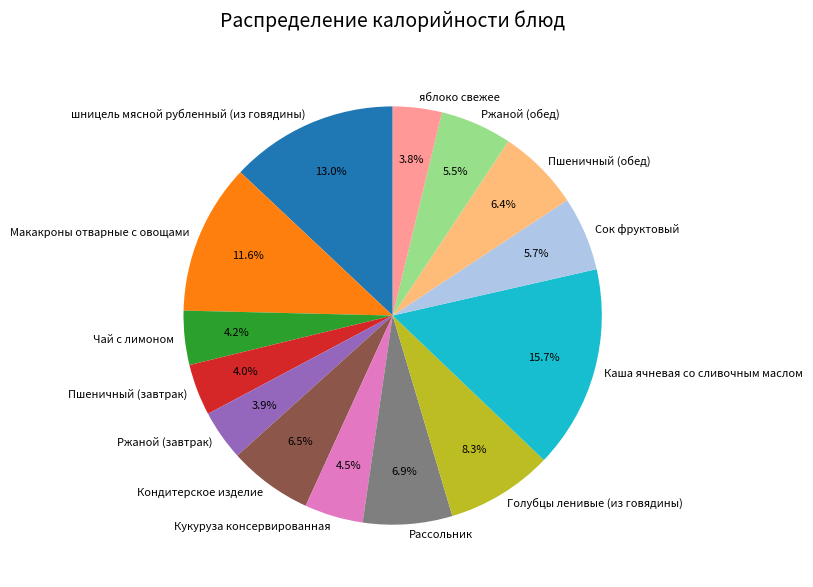

Do Кукуруза консервированная and яблоко свежее together represent more than half of the pie?

No